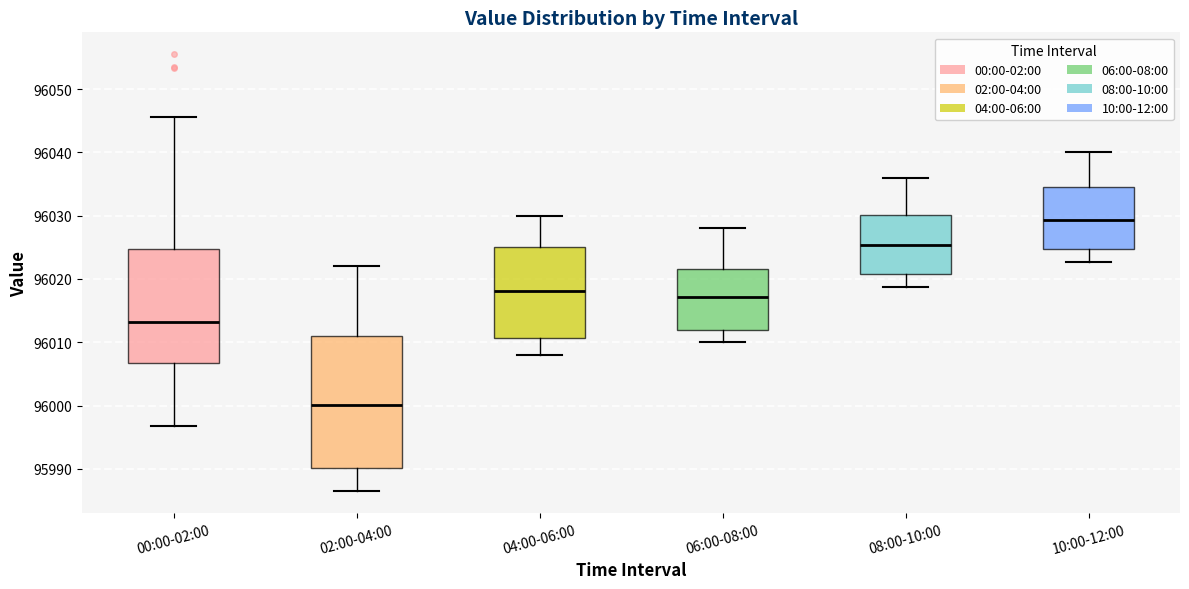

Reading left to right, read every box against the y-axis: the position of its median line, the range the box covers, and the ends of its whiskers. The values are not printed on the chart, so give them approximately, as read against the axis.

00:00-02:00: median 96013, box 96007 to 96025, whiskers 95997 to 96046
02:00-04:00: median 96000, box 95990 to 96011, whiskers 95987 to 96022
04:00-06:00: median 96018, box 96011 to 96025, whiskers 96008 to 96030
06:00-08:00: median 96017, box 96012 to 96022, whiskers 96010 to 96028
08:00-10:00: median 96025, box 96021 to 96030, whiskers 96019 to 96036
10:00-12:00: median 96029, box 96025 to 96035, whiskers 96023 to 96040